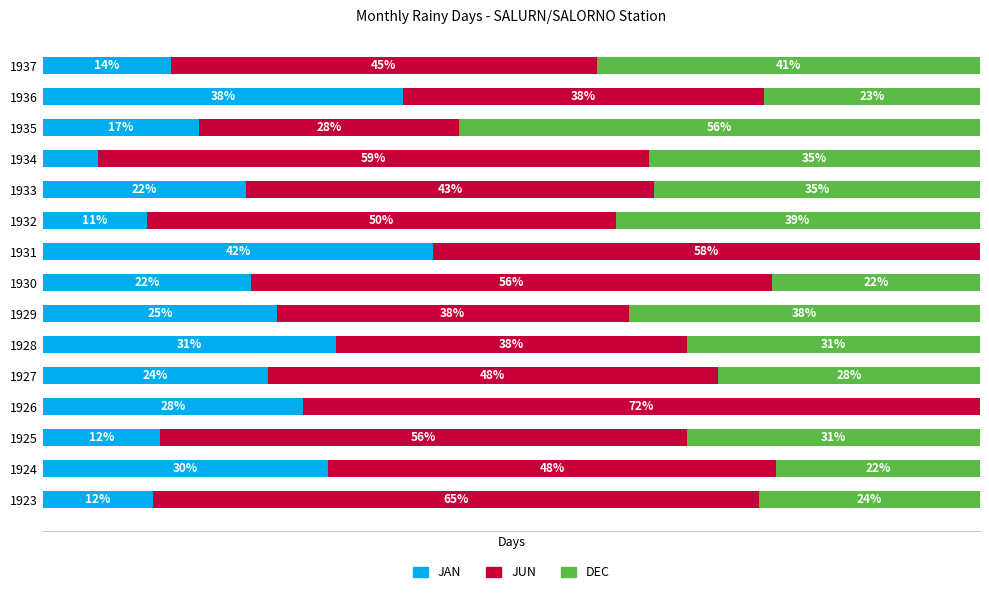

What are all the series names shown in the legend?

JAN, JUN, DEC